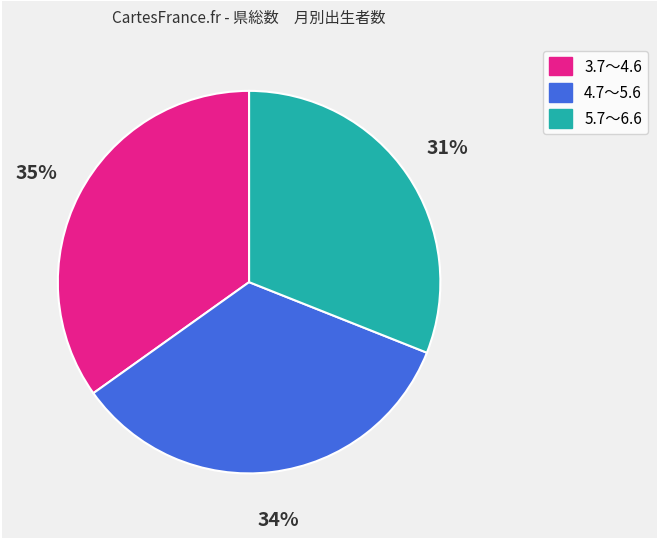

To the nearest percent, what portion does 3.7～4.6 represent?

35%